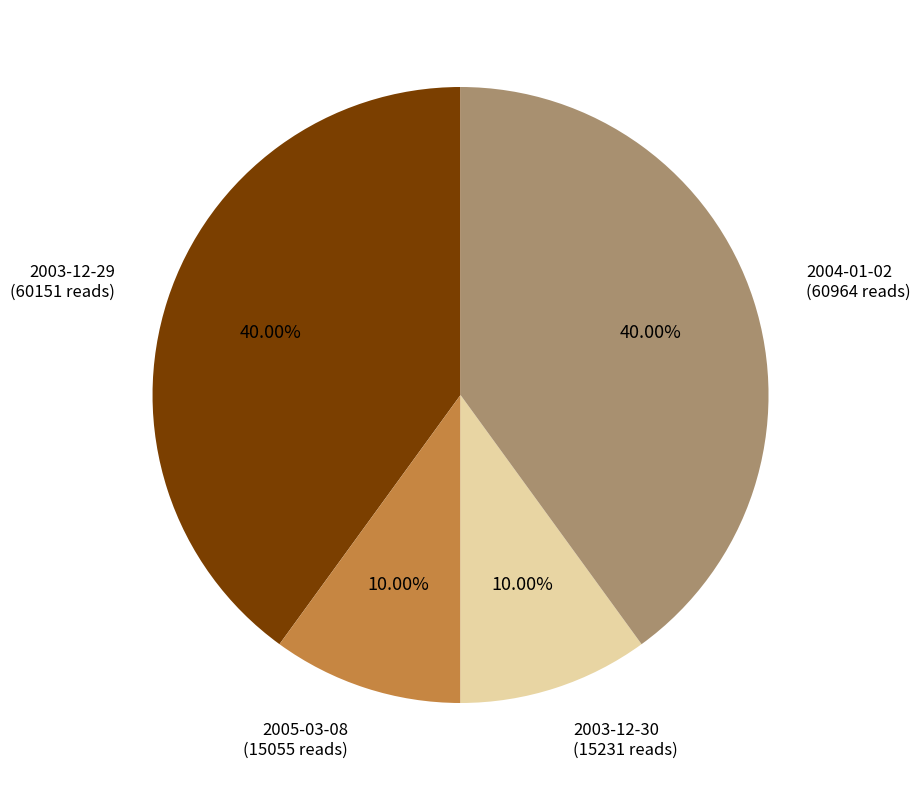

What is the ratio of the value at 2003-12-30 (15231 reads) to the value at 2005-03-08 (15055 reads)?

1.0